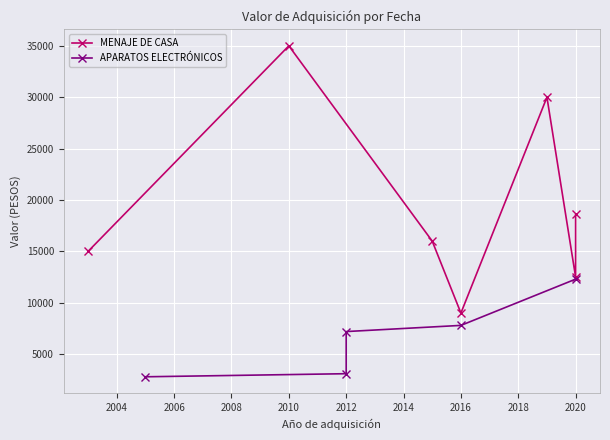

True or false: the data shows 1273 at 2002.

False